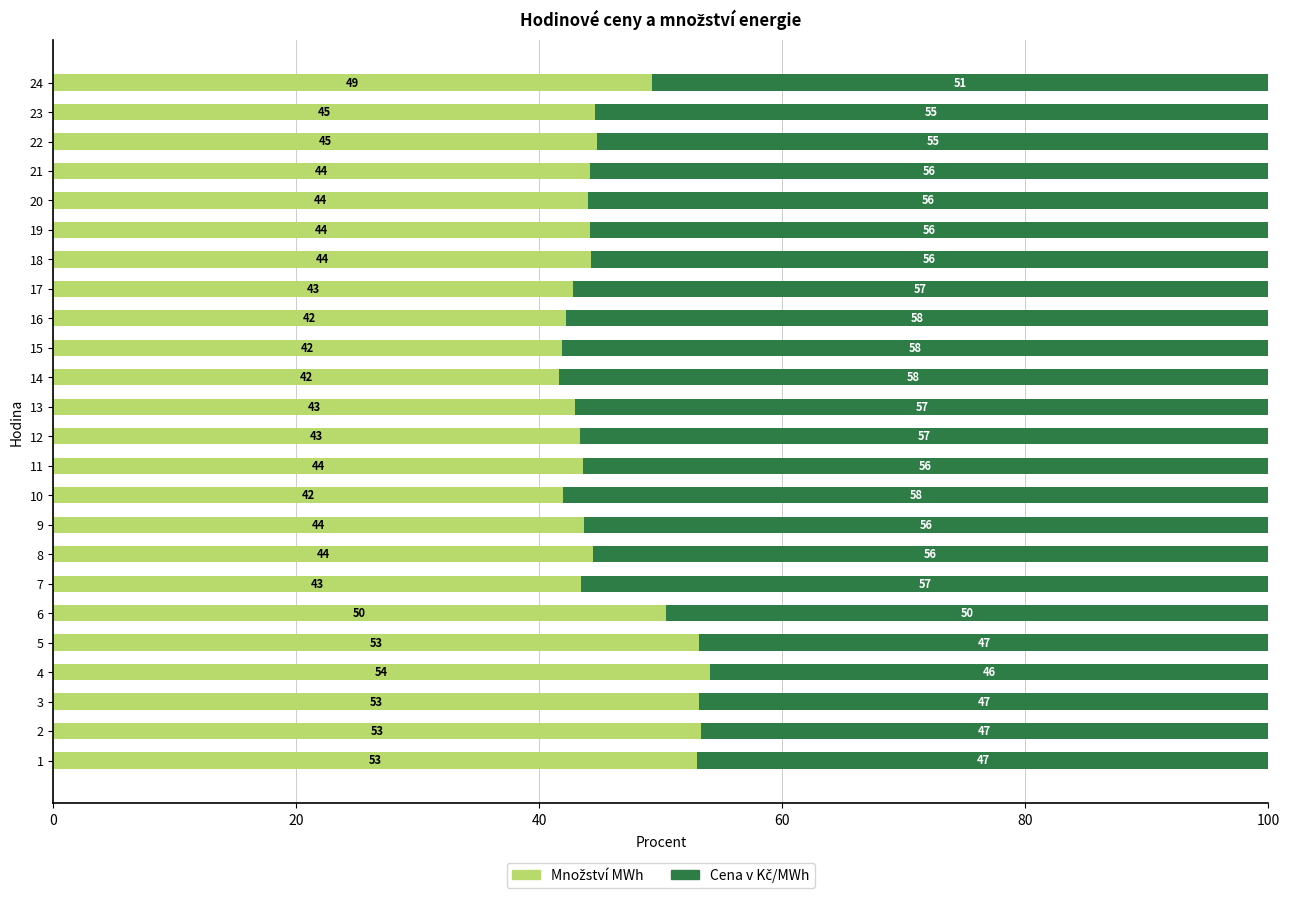

What is the total value across all series at 18?

100.0